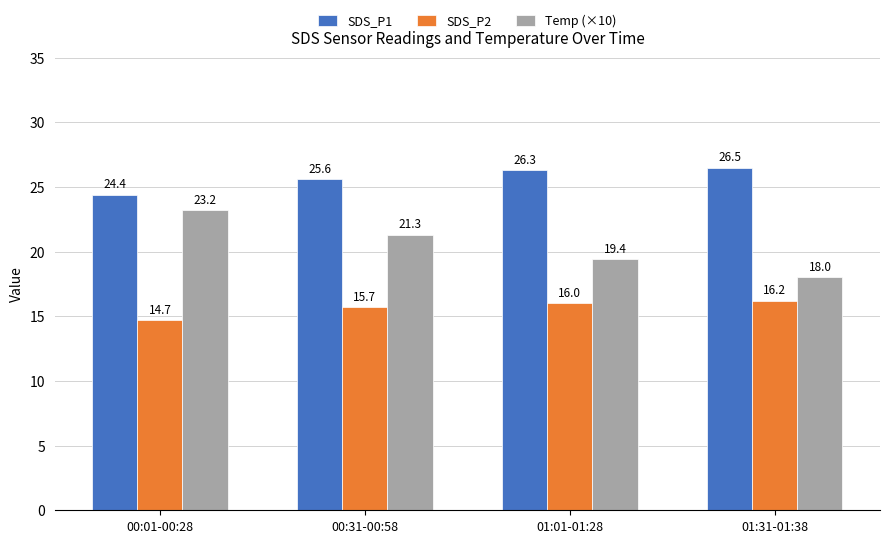

What is the maximum value for SDS_P1?

26.5